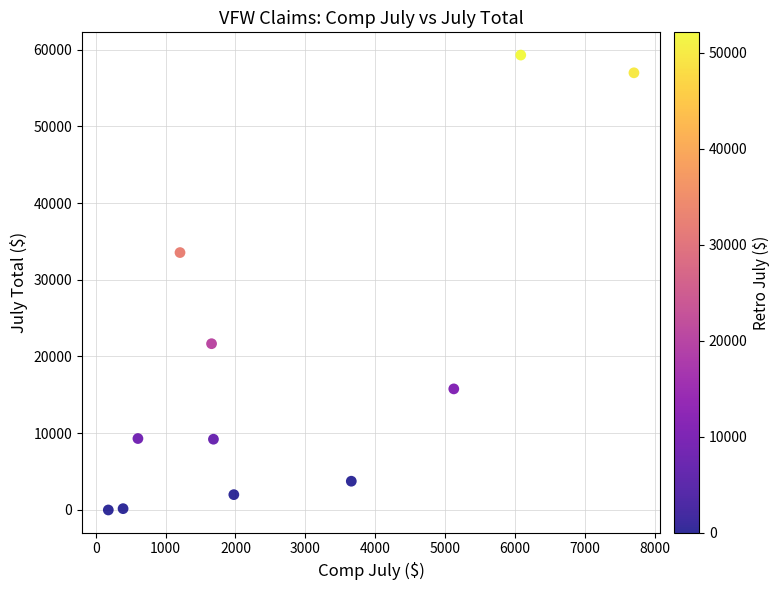

What Y value in the scatter plot is closest to 29629?

33538.1